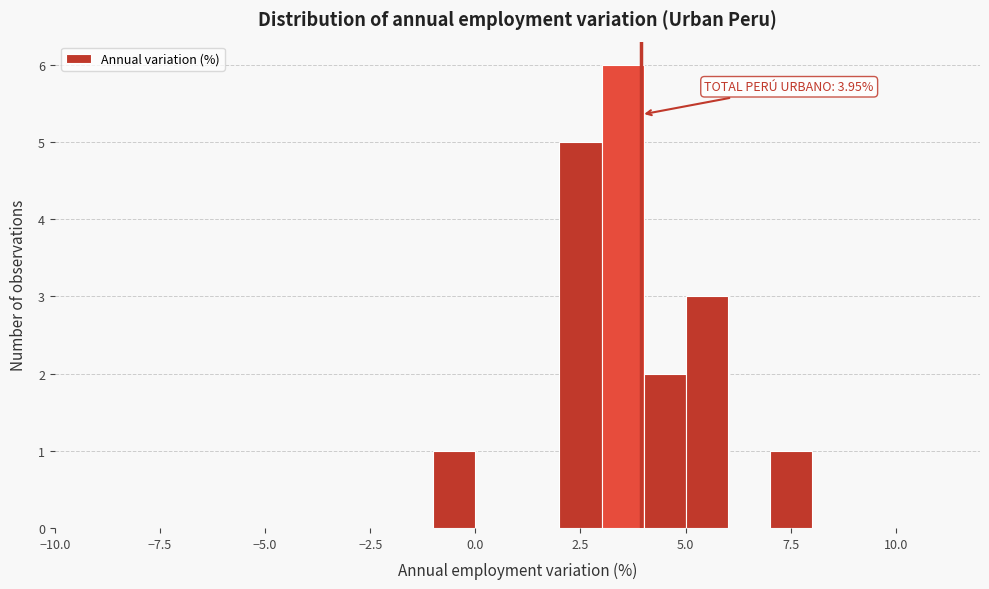

Around what value on the x-axis is the tallest bar? Give the approximate position of its centre, as read against the axis.

3.5